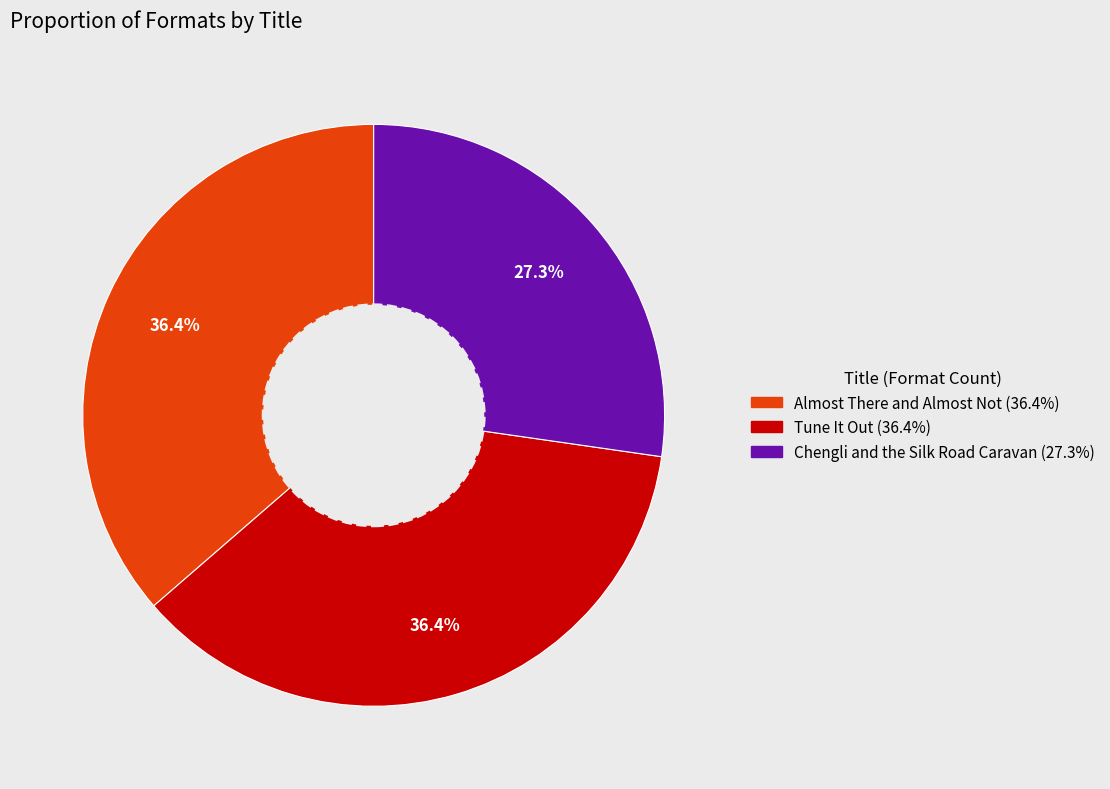

Count the number of slices in the pie.

3